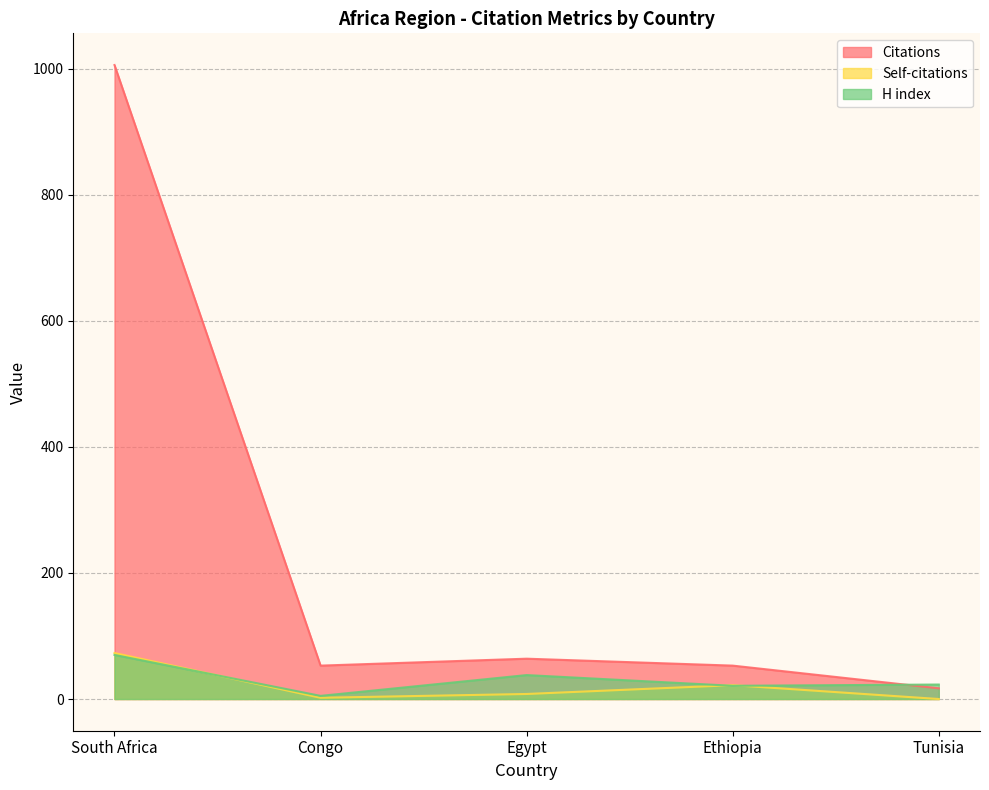

Reading left to right, what are all the values shown in this chart?

Citations: South Africa=1006	Congo=53	Egypt=64	Ethiopia=53	Tunisia=17
Self-citations: South Africa=73	Congo=2	Egypt=8	Ethiopia=22	Tunisia=0
H index: South Africa=70	Congo=5	Egypt=38	Ethiopia=21	Tunisia=23